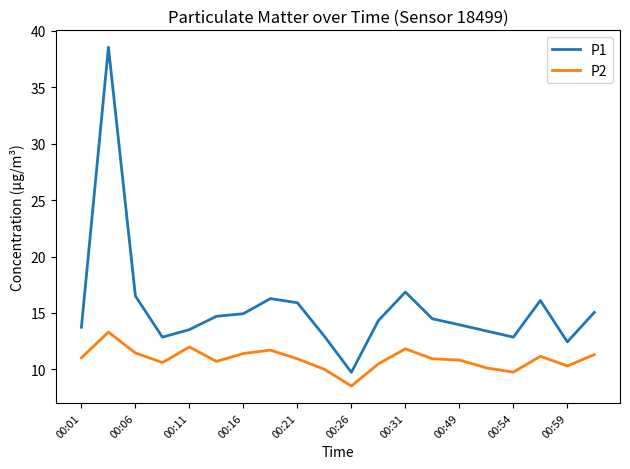

What is the smallest value displayed?

8.5